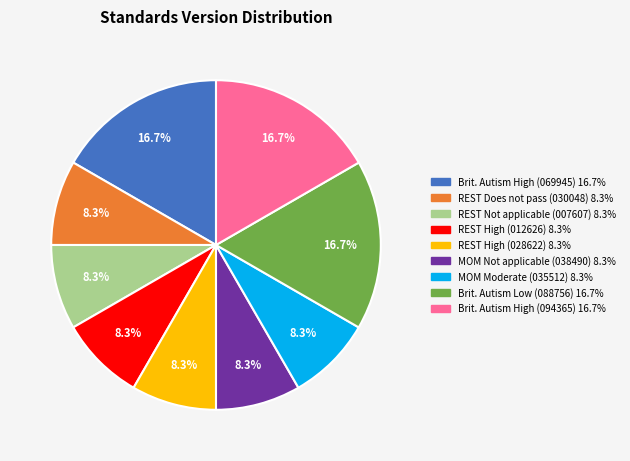

How many slices are in this pie chart?

9